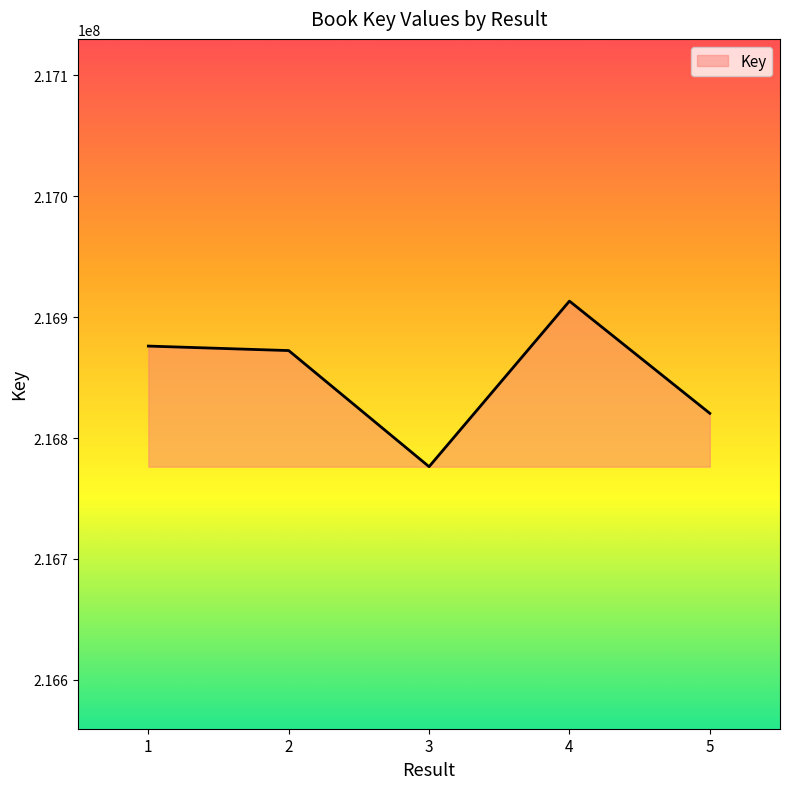

What is the sum of all values?

1084258702